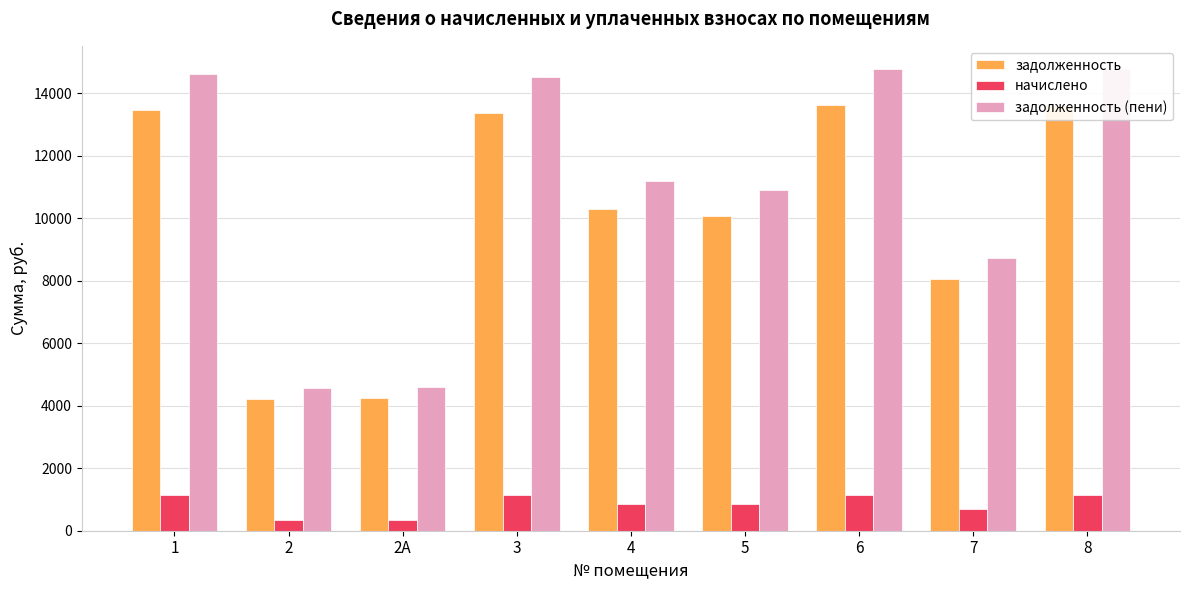

Reading right to left, transcribe all the data shown in this chart.

задолженность: 8=13632.0	7=8064.0	6=13632.0	5=10060.8	4=10310.4	3=13382.4	2А=4243.2	2=4224.0	1=13478.4
начислено: 8=1150.2	7=680.4	6=1150.2	5=848.9	4=869.9	3=1129.1	2А=358.0	2=356.4	1=1137.2
задолженность (пени): 8=14782.2	7=8744.4	6=14782.2	5=10909.7	4=11180.3	3=14511.5	2А=4601.2	2=4580.4	1=14615.6